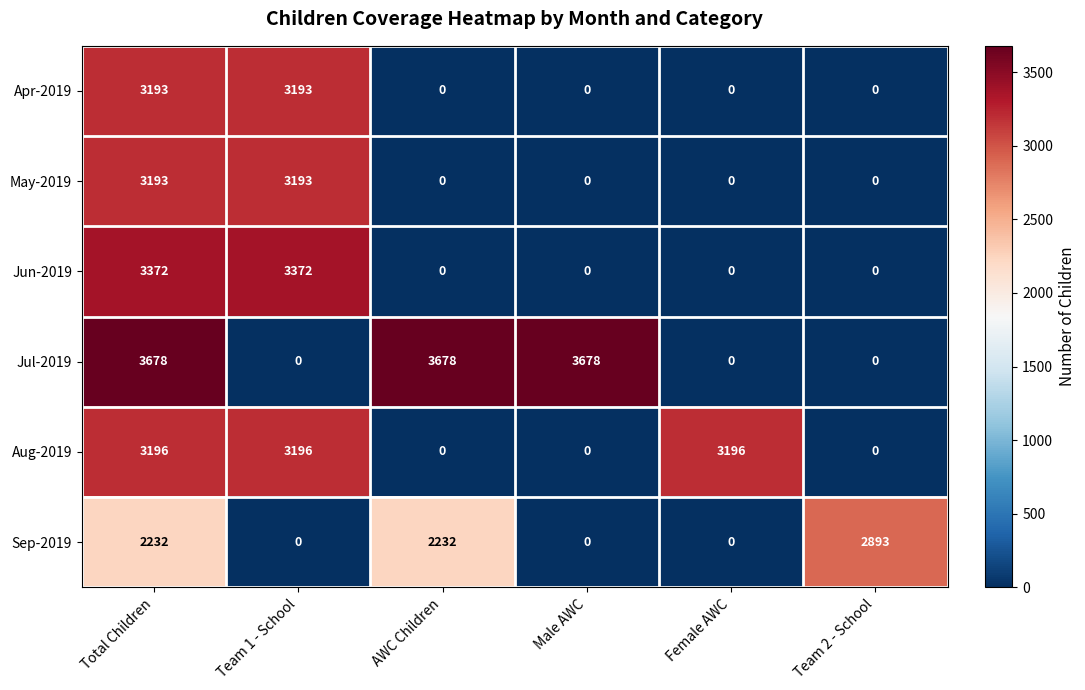

What is the greatest value displayed?

3678